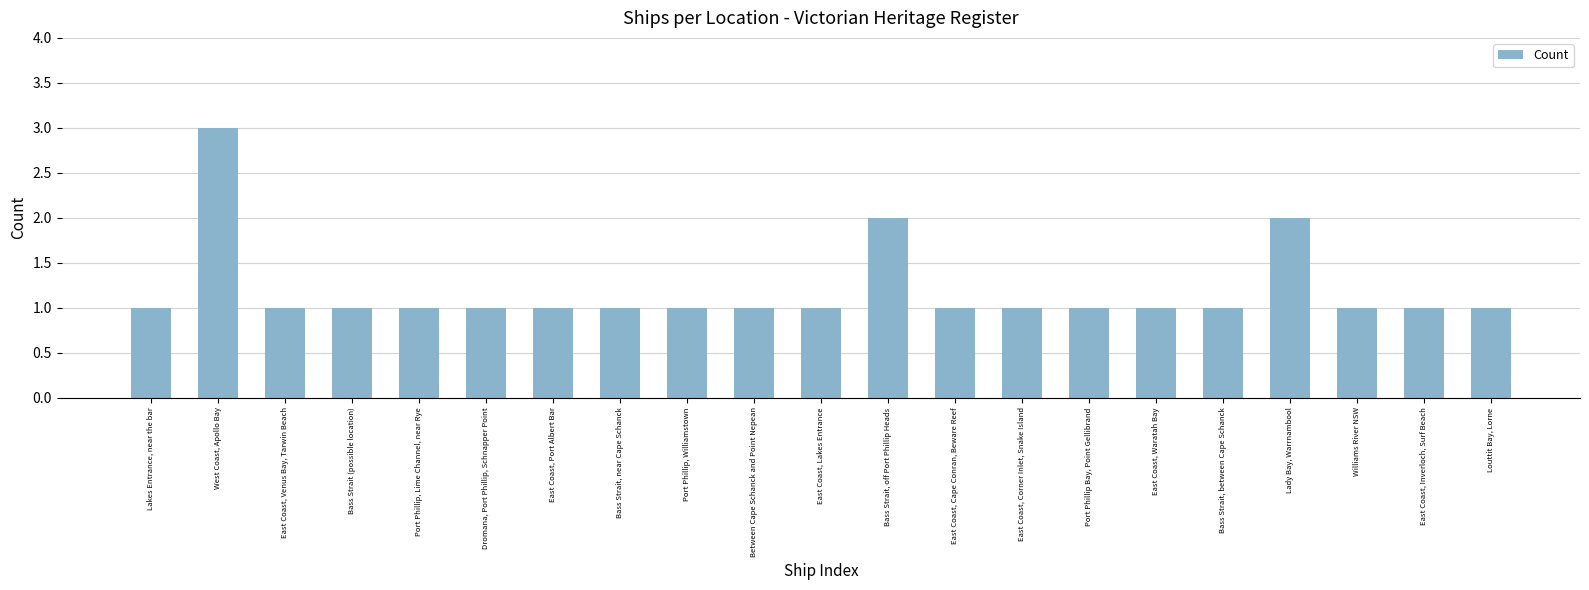

What is the difference between the values at West Coast, Apollo Bay and Port Phillip Bay, Point Gellibrand?

2